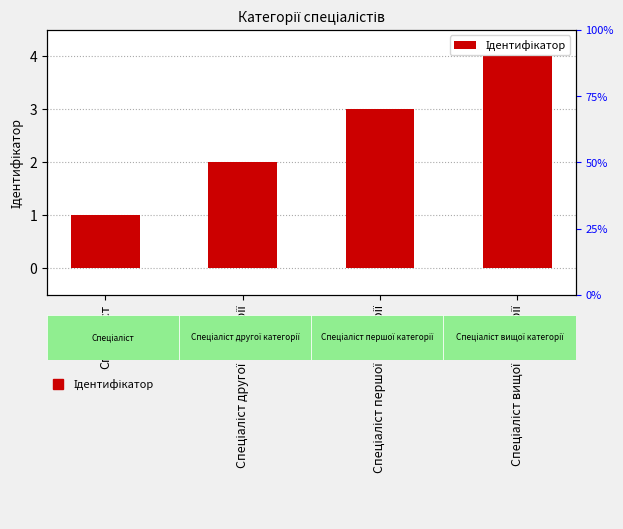

What is the label of the 2nd bar from the right?

Спеціаліст першої категорії